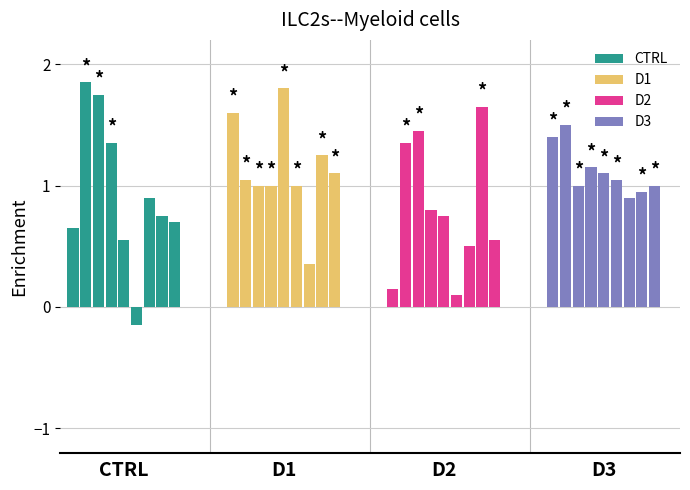

Count the number of data series in this chart.

4